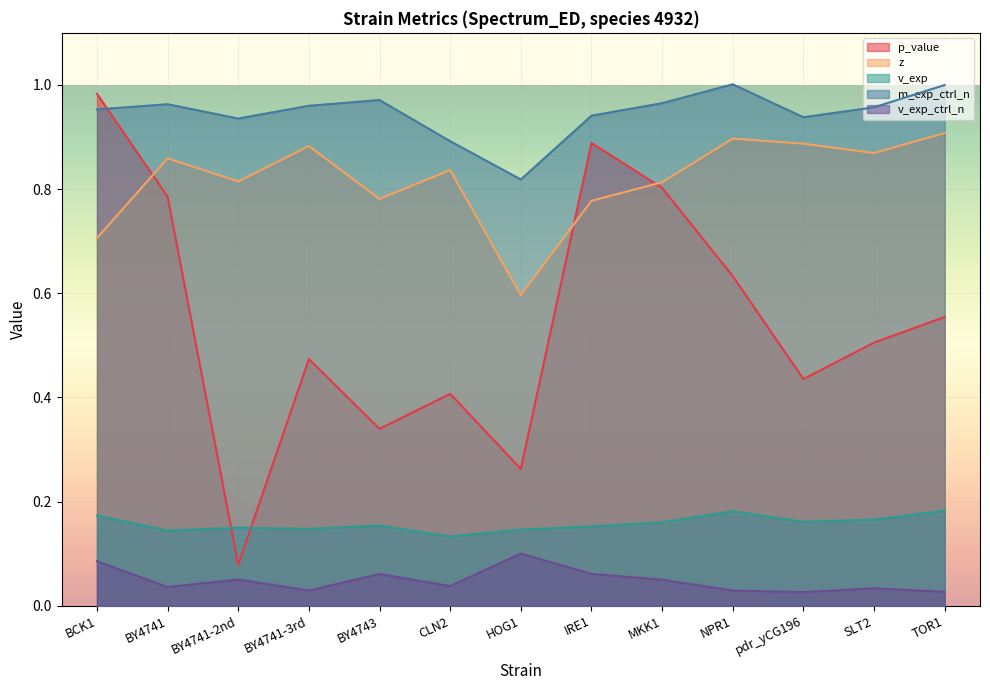

What is the highest value of the m_exp_ctrl_n series?

1.0